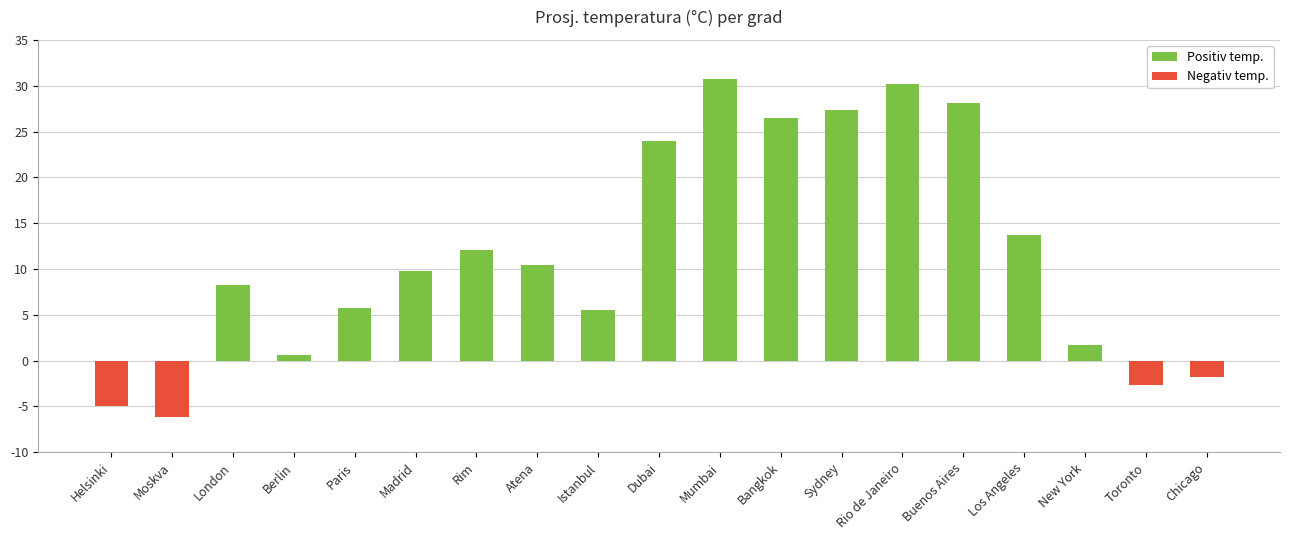

At which label is the value closest to 12?

Rim